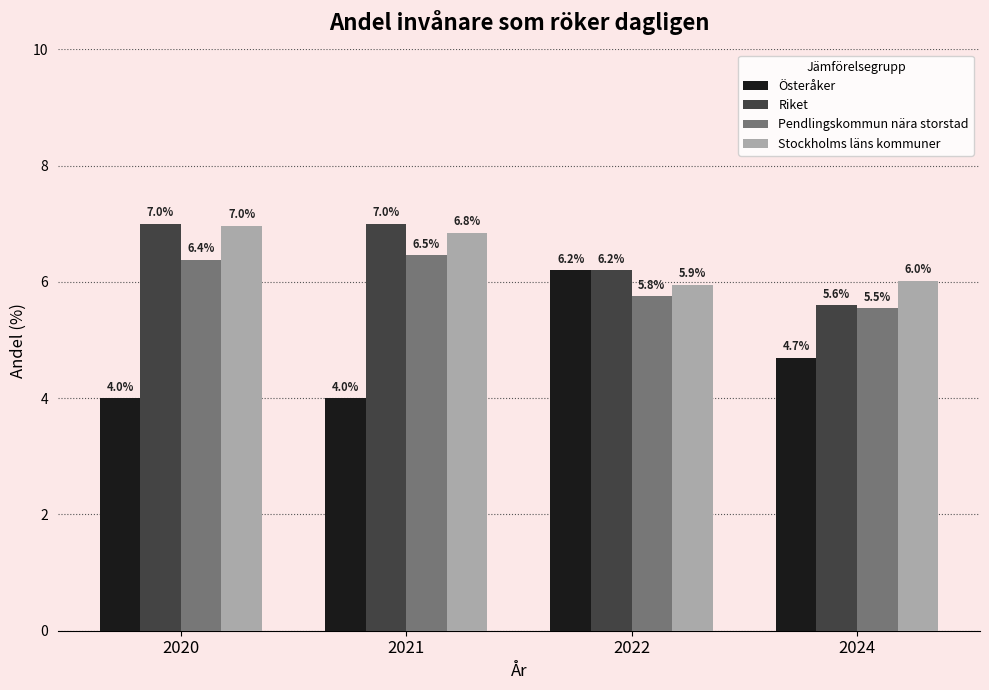

What is the sum of the Österåker values at 2022 and 2020?

10.2